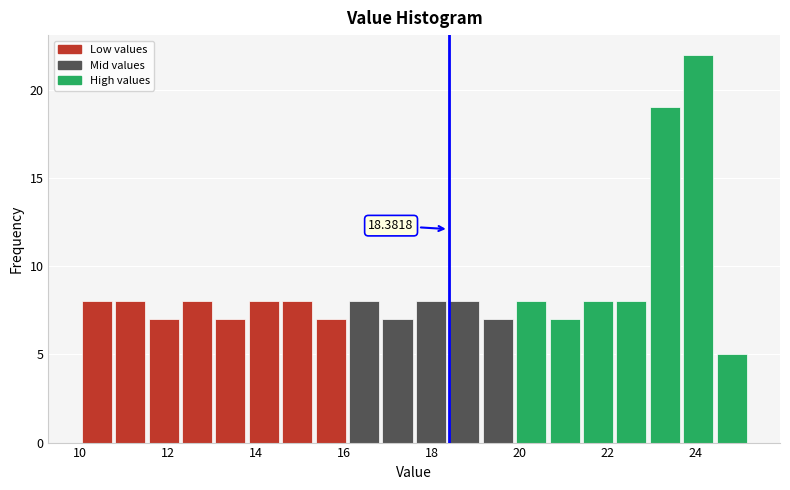

Read against the x-axis, roughly where is the centre of the tallest bar?

24.0